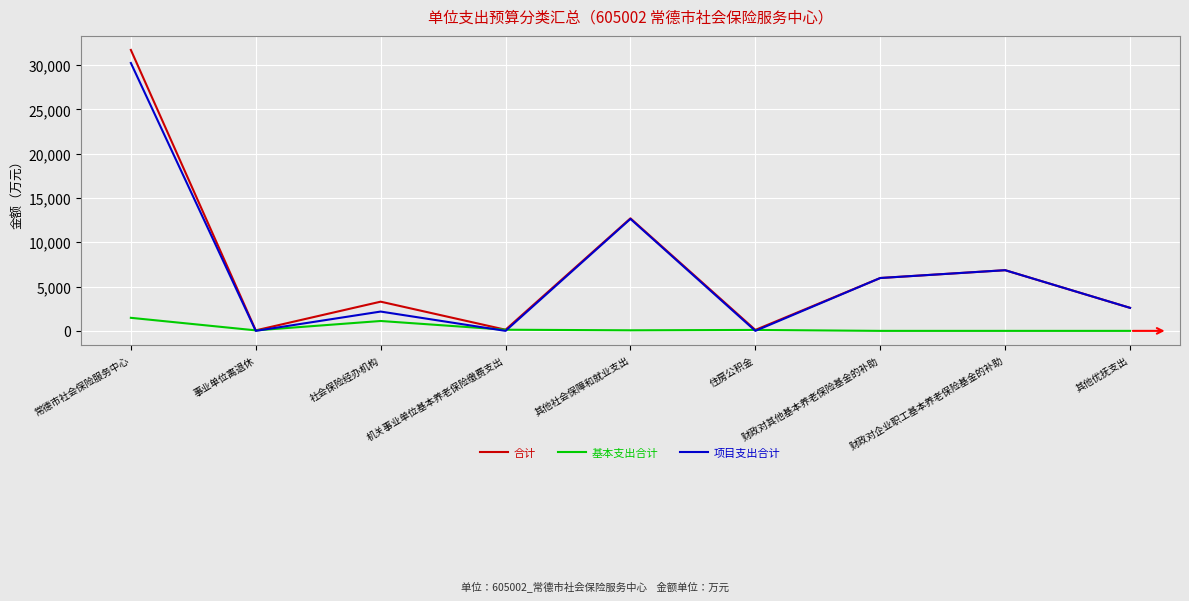

Is it true that 基本支出合计 equals 0.0 at 财政对其他基本养老保险基金的补助?

True